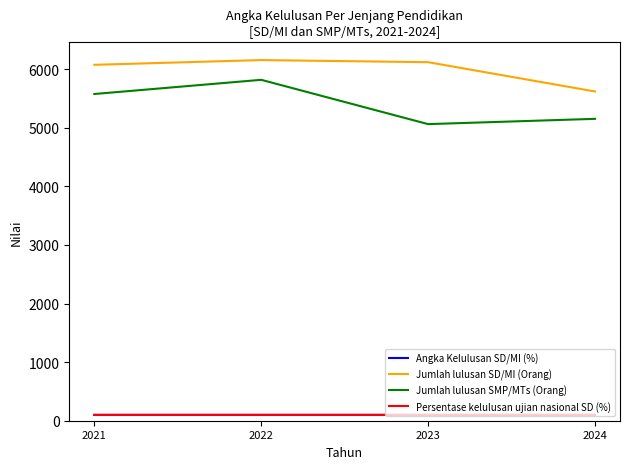

List the labels in order of Jumlah lulusan SD/MI (Orang) value, smallest first.

2024, 2021, 2023, 2022